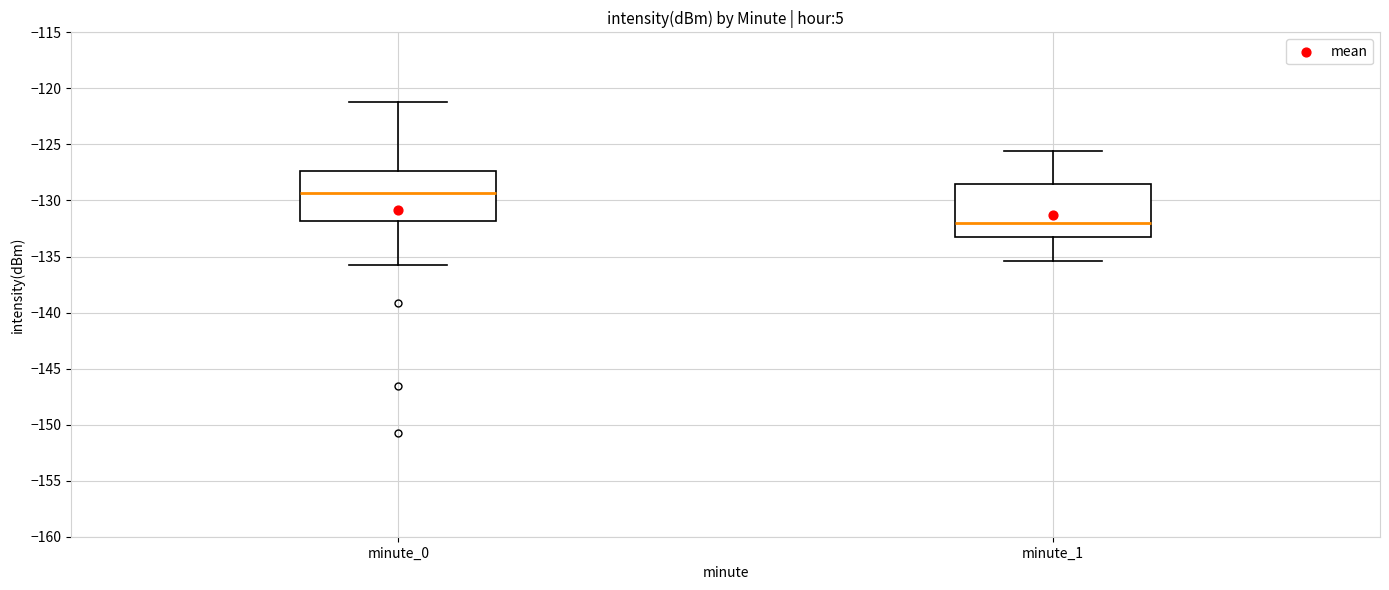

Reading left to right, read every box against the y-axis: the position of its median line, the range the box covers, and the ends of its whiskers. The values are not printed on the chart, so give them approximately, as read against the axis.

minute_0: median -129.5, box -132.0 to -127.5, whiskers -136.0 to -121.0
minute_1: median -132.0, box -133.5 to -128.5, whiskers -135.5 to -125.5